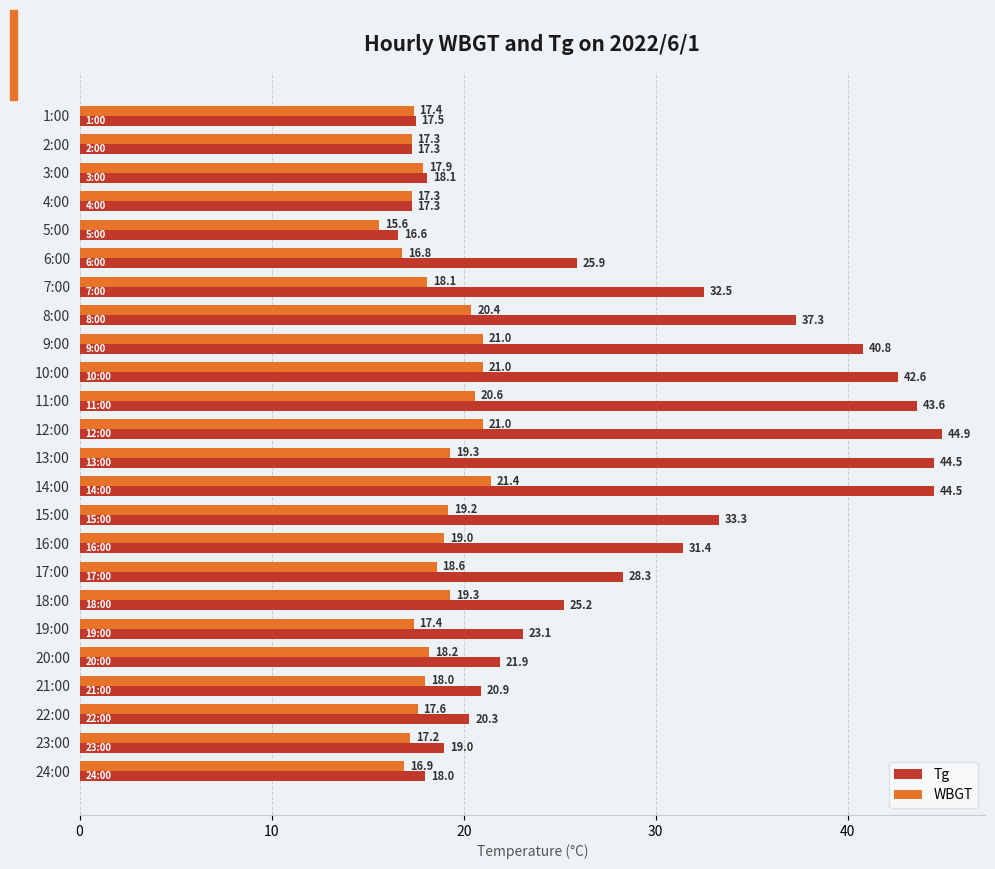

Which series changed the most between 1:00 and 13:00?

Tg